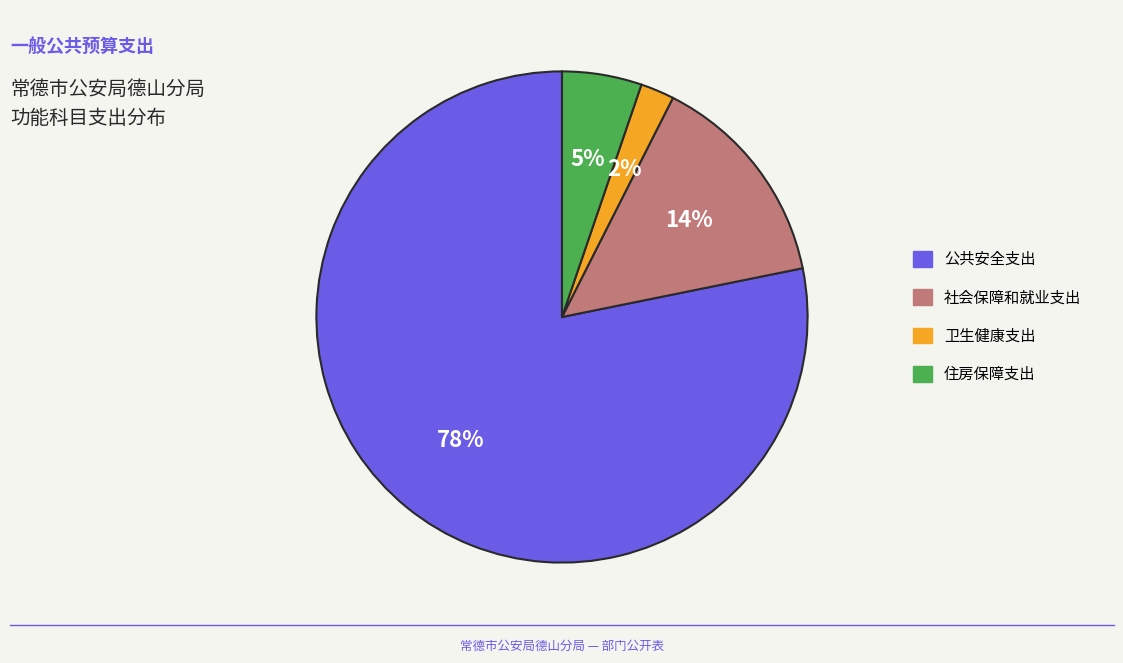

The 社会保障和就业支出 slice represents 14% of the pie. True or false?

True